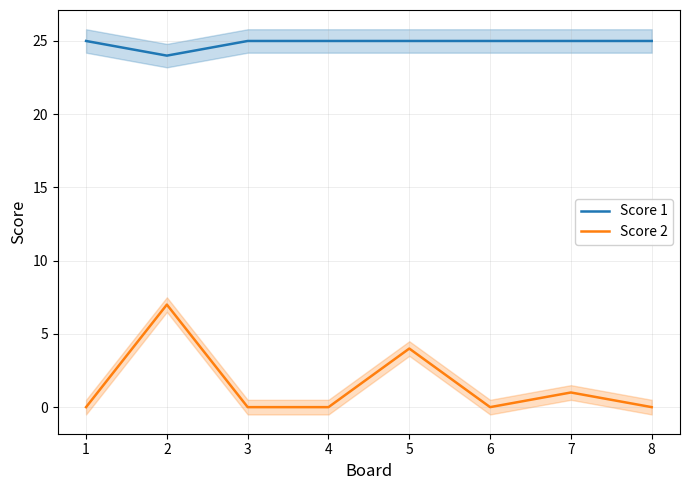

What is the sum of the Score 1 values at 1 and 3?

50